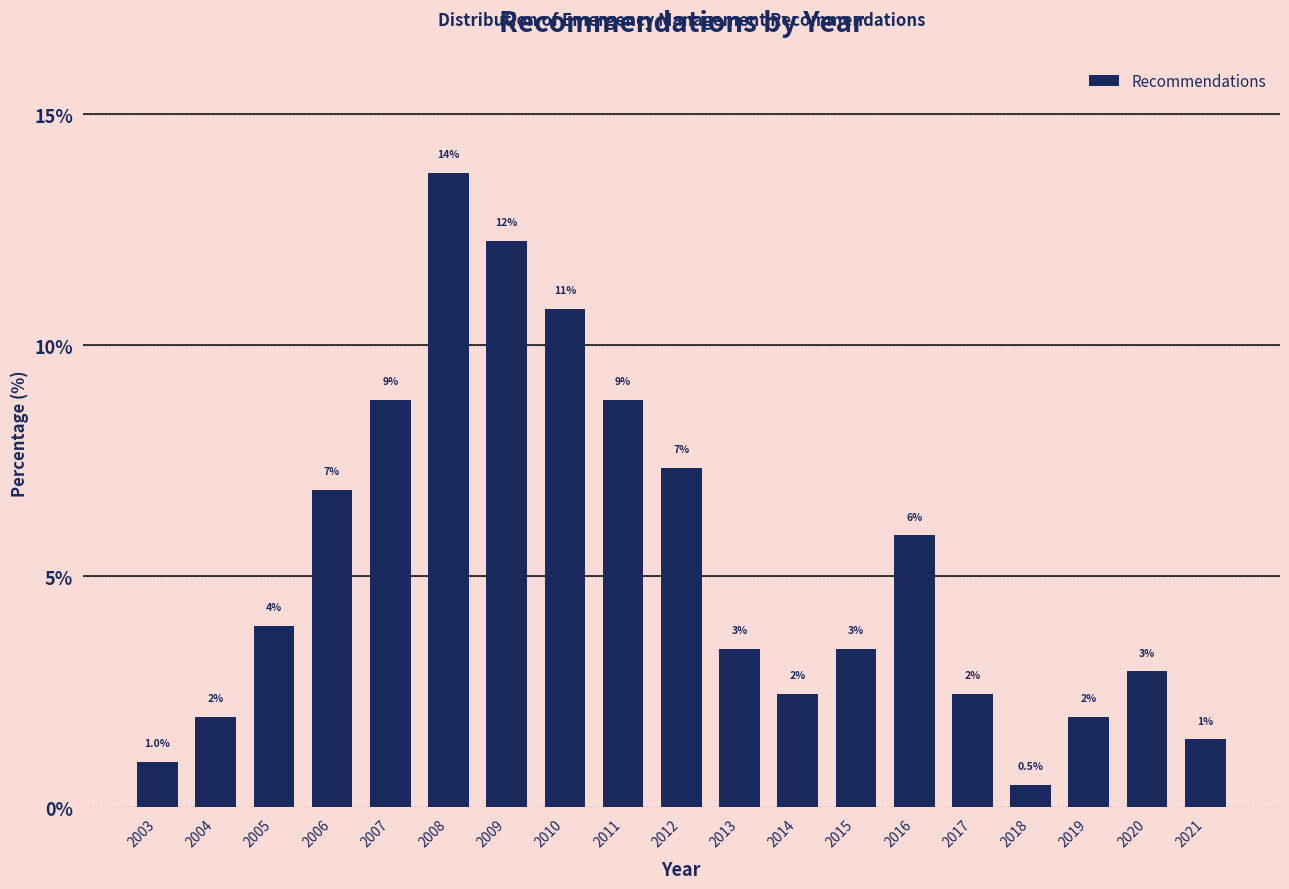

Does the chart contain any negative values?

No